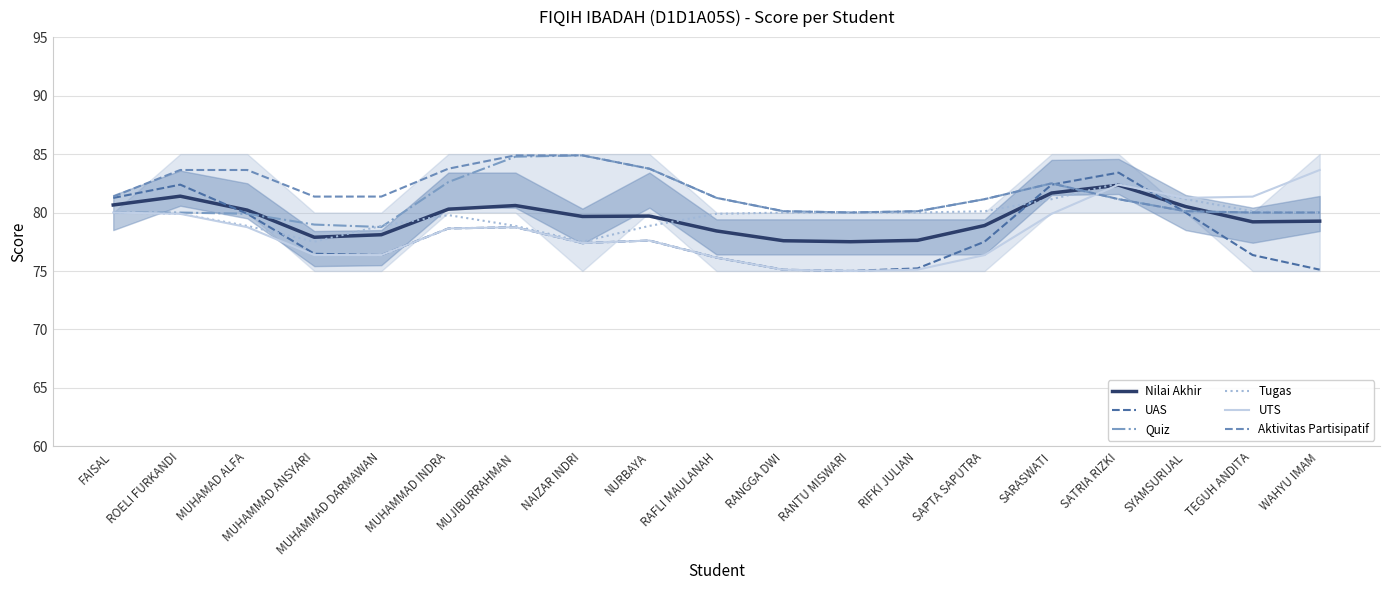

Between MUHAMAD ALFA and TEGUH ANDITA, which is larger?

MUHAMAD ALFA